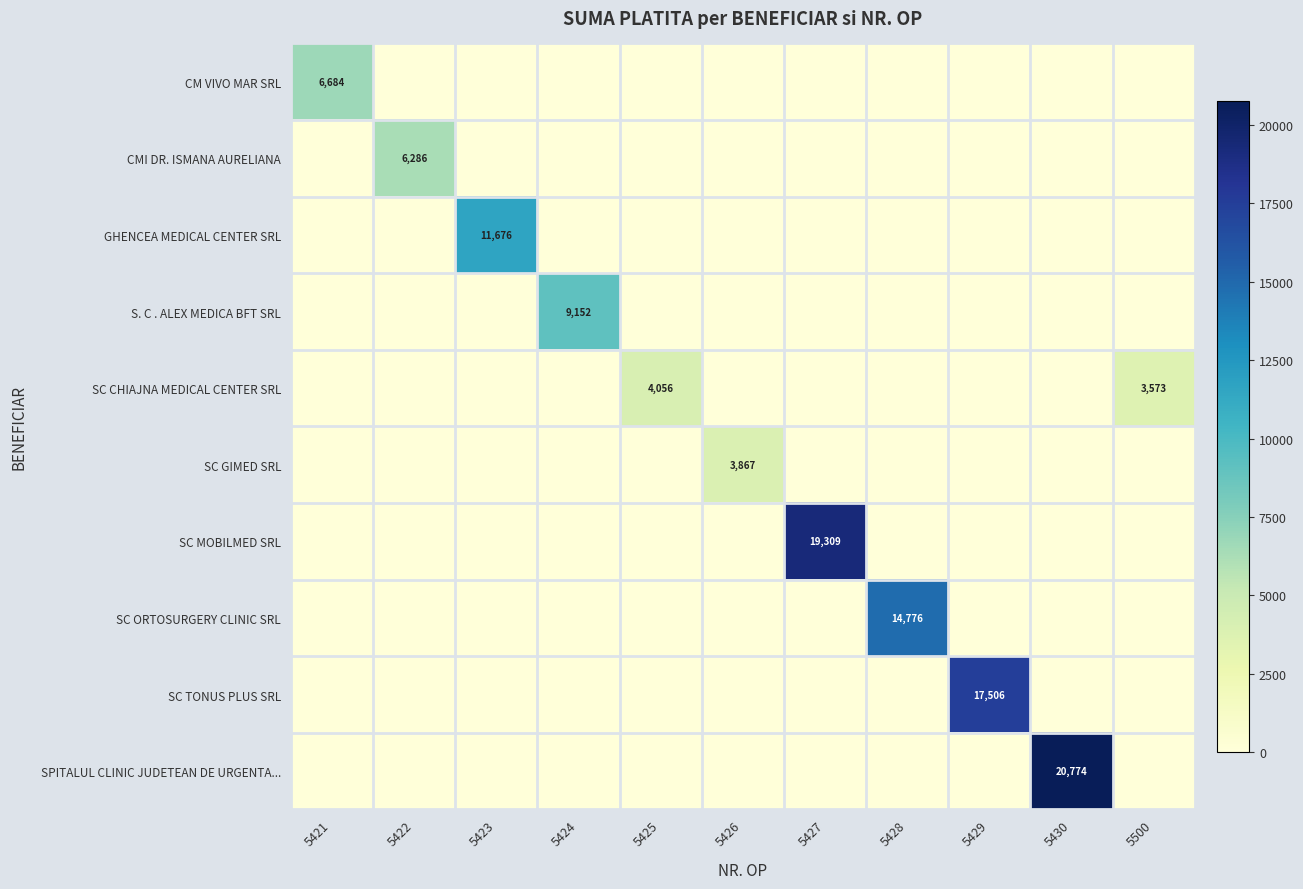

True or false: SC TONUS PLUS SRL has a value of 0.0 at 5427.

True